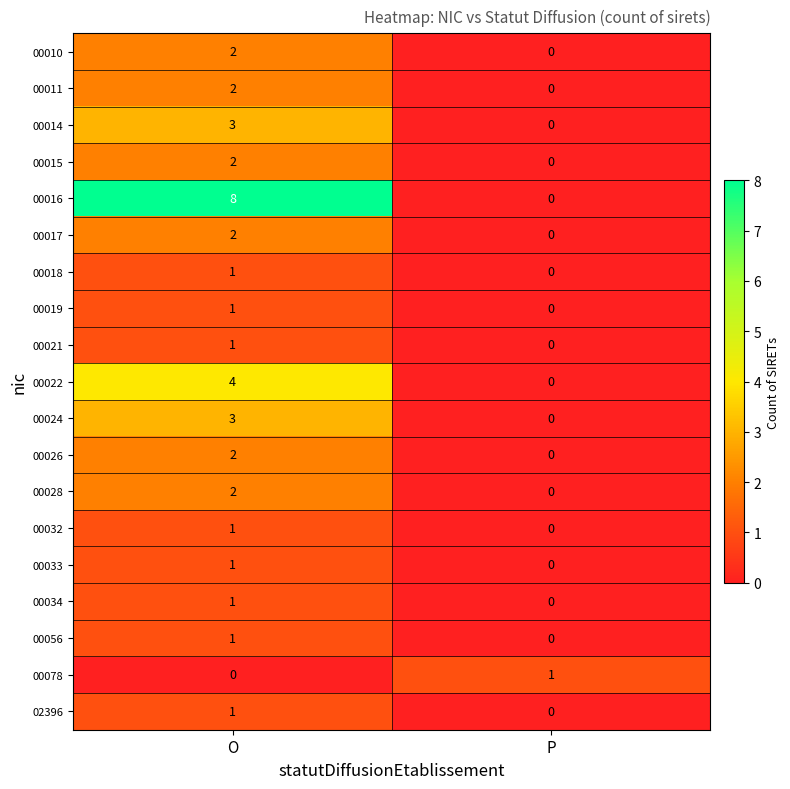

How many categories are shown in the chart?

2